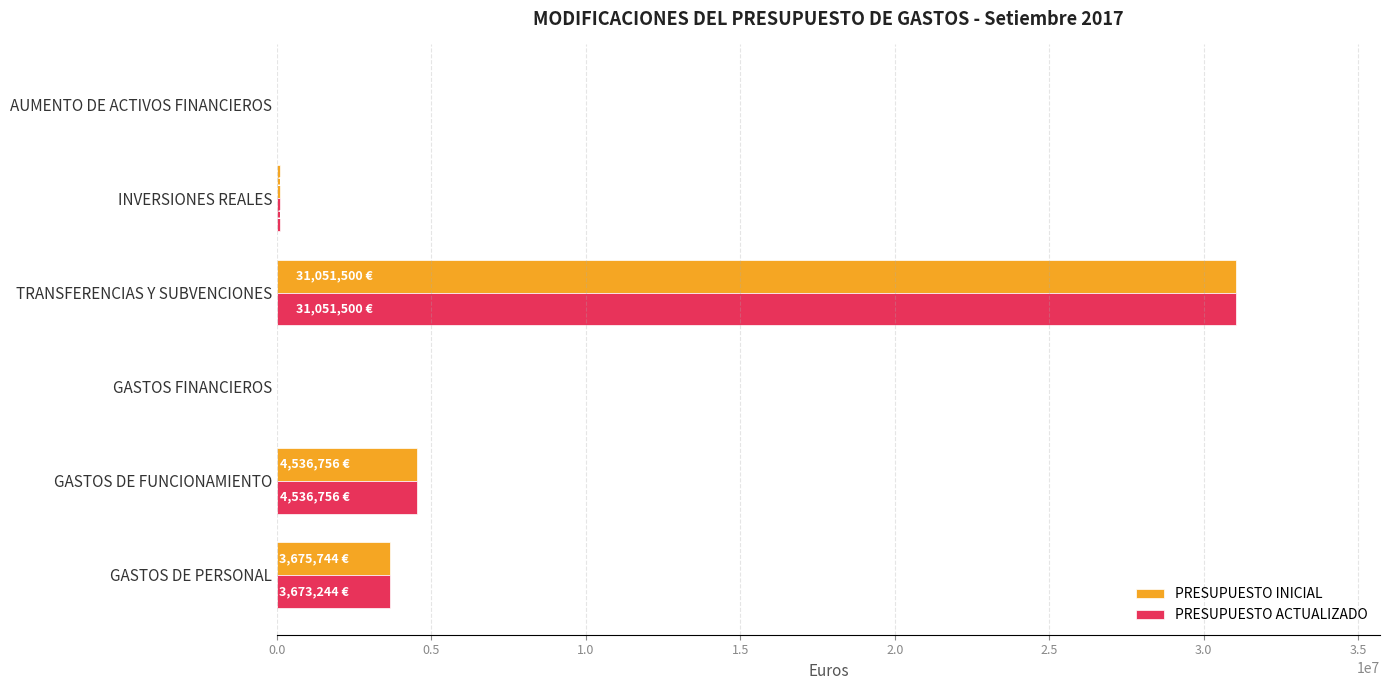

What is the sum of all PRESUPUESTO ACTUALIZADO values?

39365000